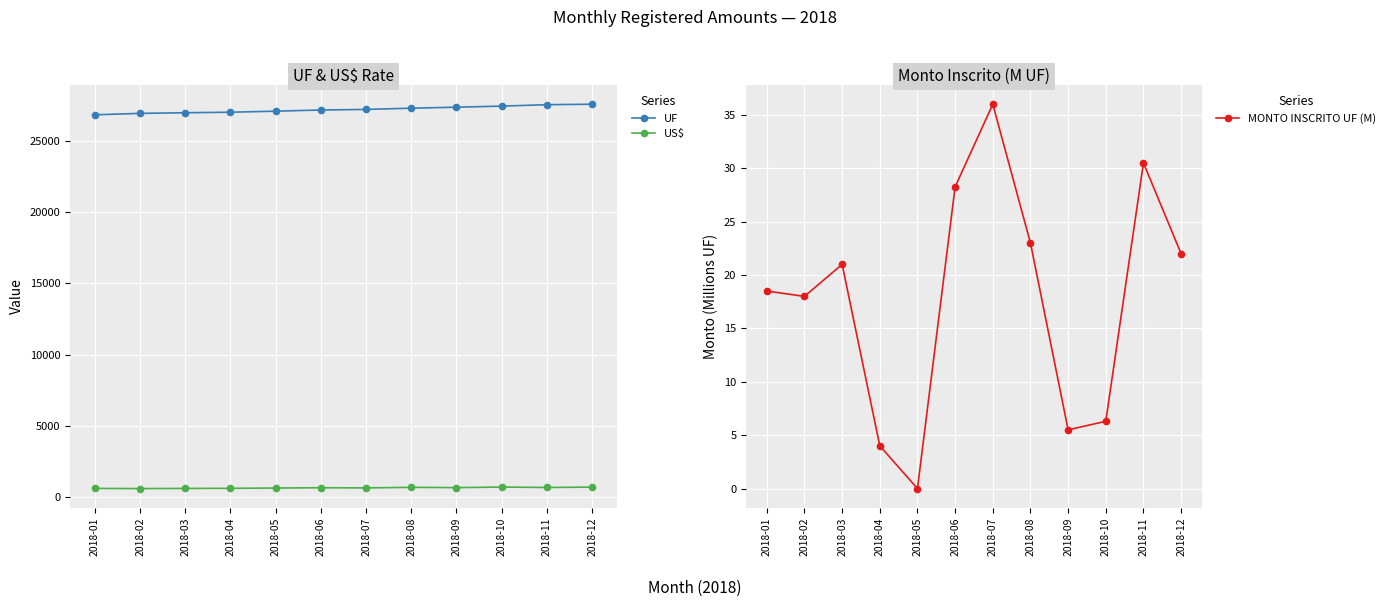

What is the difference between the maximum and minimum values in the MONTO INSCRITO UF (M) series?

36.0